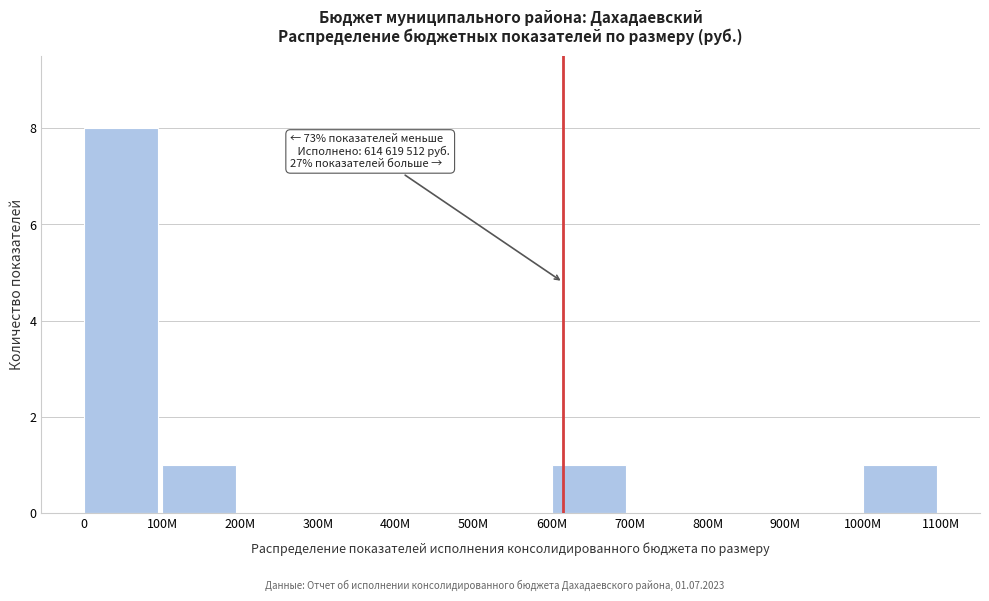

Reading right to left, transcribe all the data shown in this chart.

1000M=1	900M=0	800M=0	700M=0	600M=1	500M=0	400M=0	300M=0	200M=0	100M=1	0=8